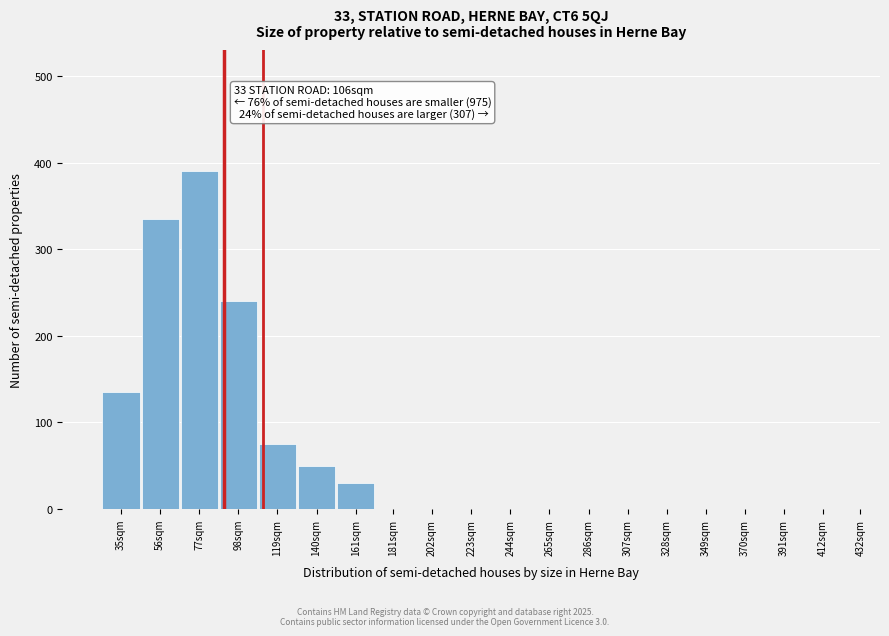

Reading left to right, what are all the values shown in this chart?

35sqm=135	56sqm=335	77sqm=390	98sqm=240	119sqm=75	140sqm=50	161sqm=30	181sqm=0	202sqm=0	223sqm=0	244sqm=0	265sqm=0	286sqm=0	307sqm=0	328sqm=0	349sqm=0	370sqm=0	391sqm=0	412sqm=0	432sqm=0